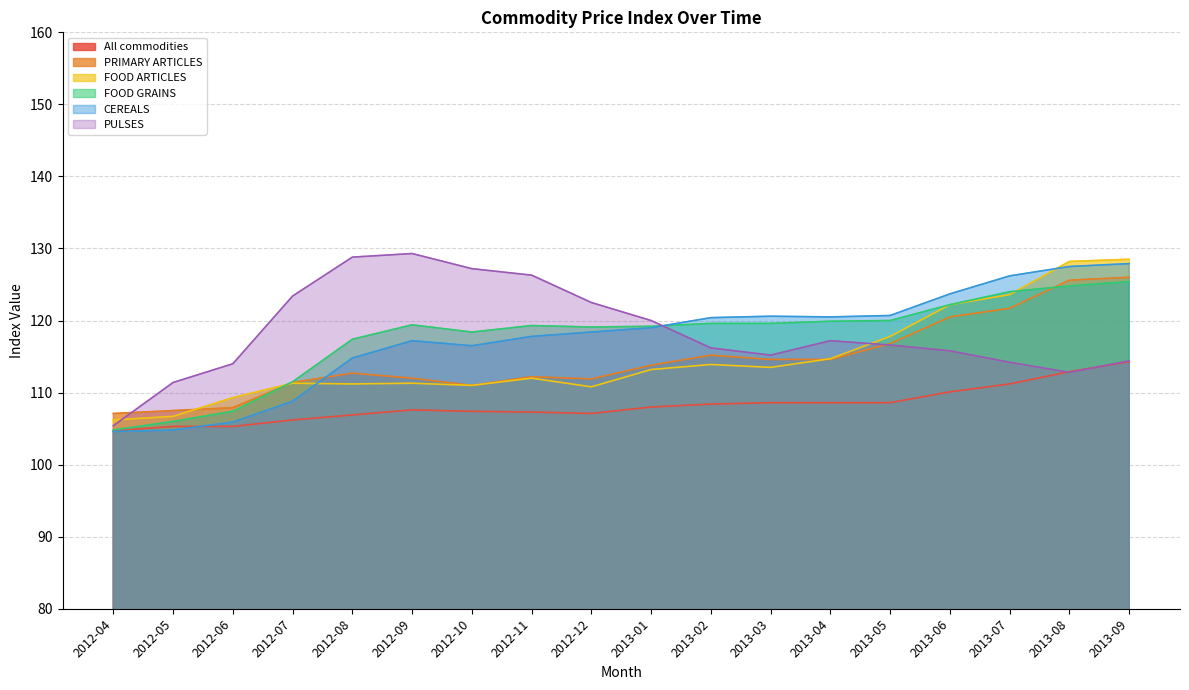

What is the minimum value for FOOD ARTICLES?

106.2